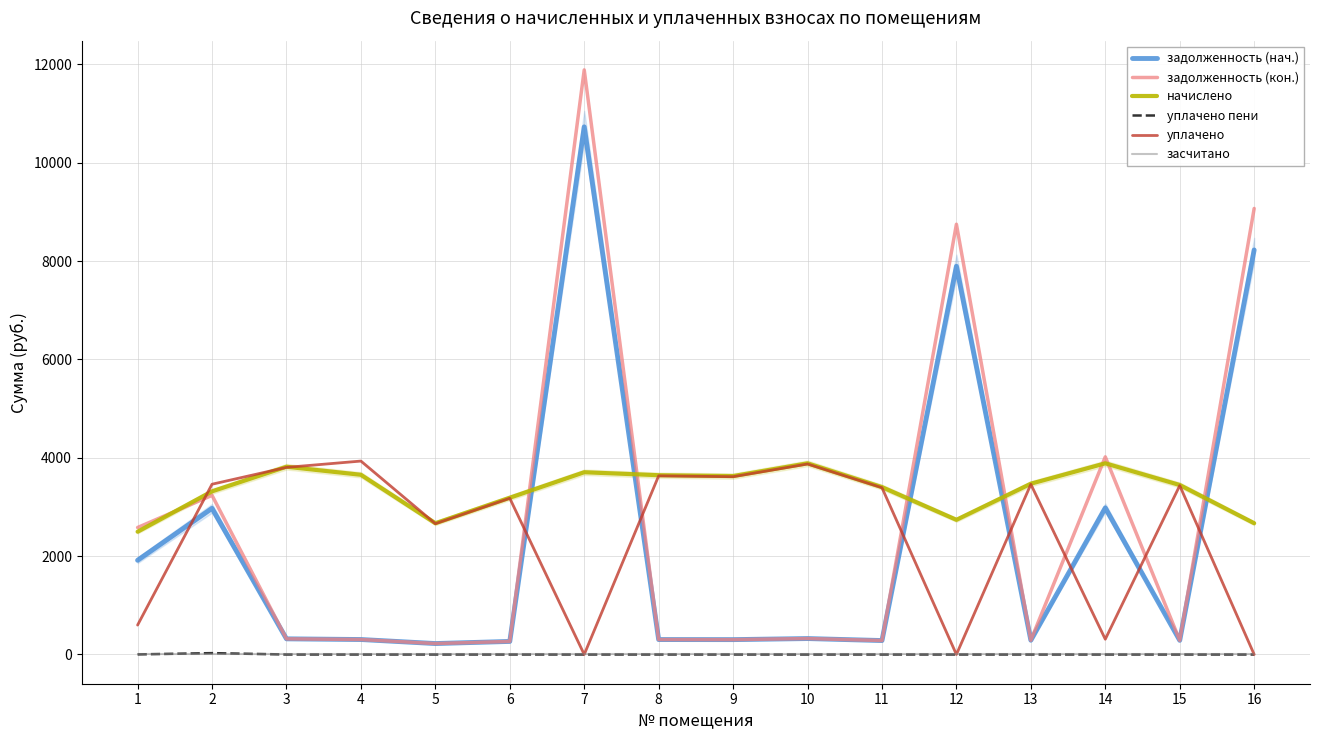

In начислено, how many points are lower than both neighbors (excluding endpoints)?

3